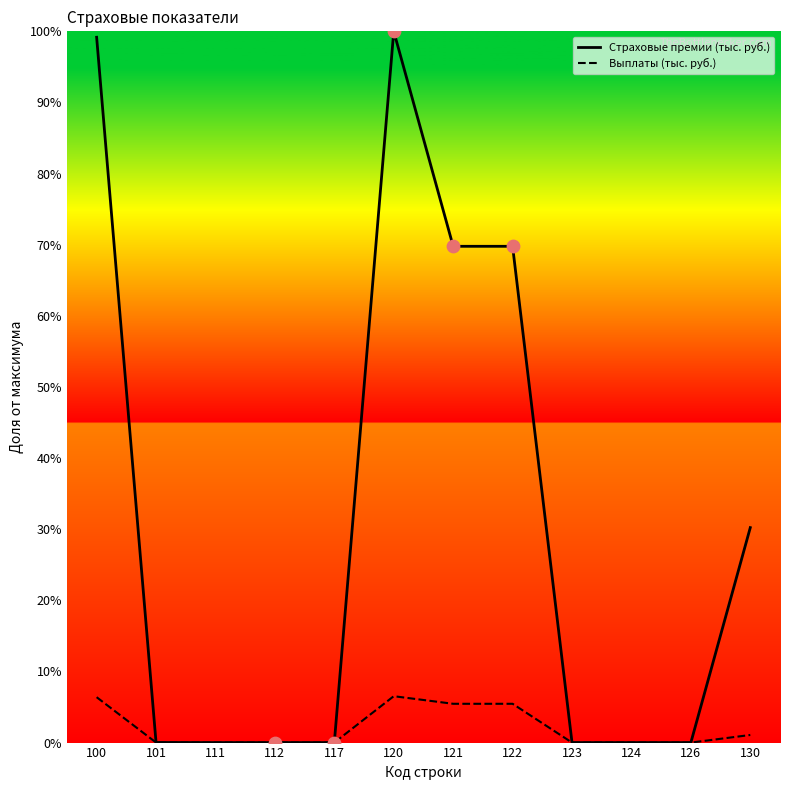

At which category is the sum across all series the highest?

120